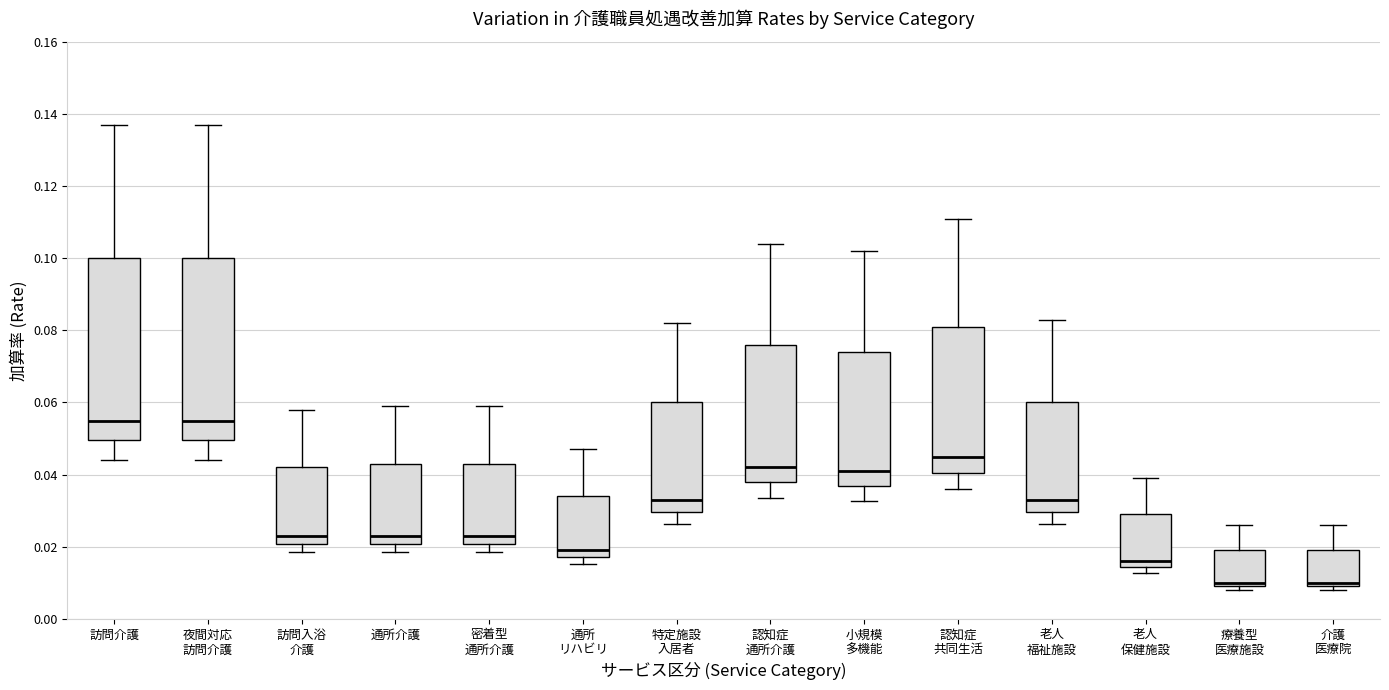

Where does the lower whisker of the box for 夜間対応 訪問介護 end on the y-axis? The values are not printed on the chart, so give them approximately, as read against the axis.

0.044